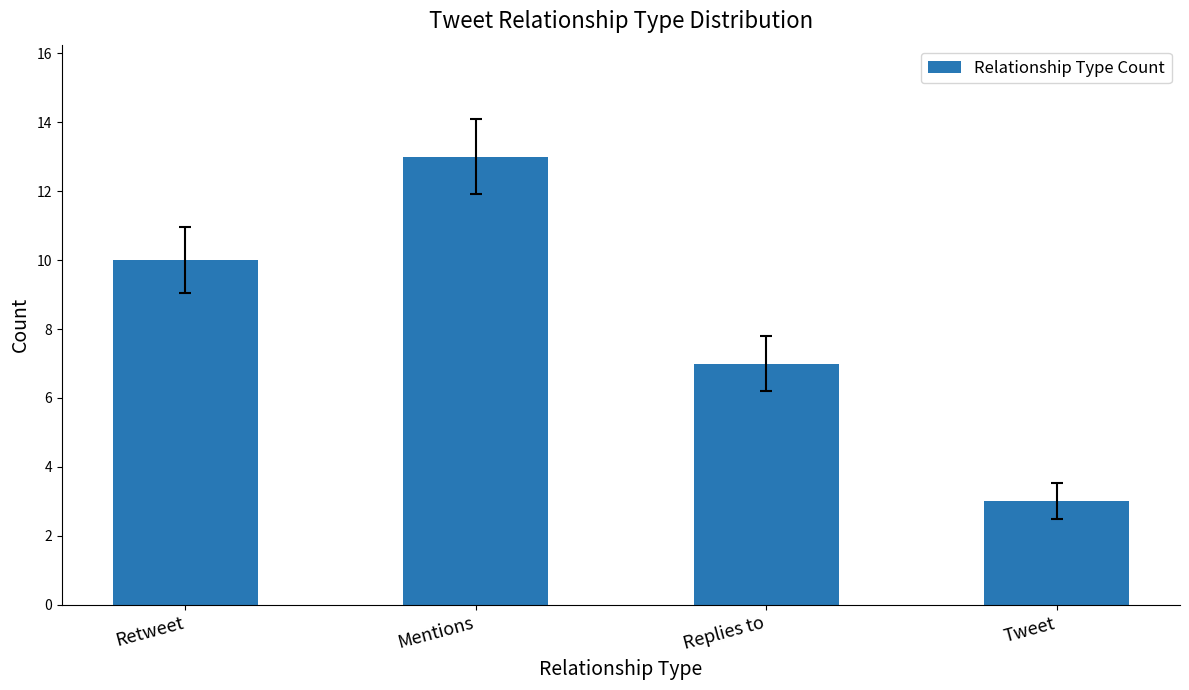

The chart shows a value of 7 at Replies to. True or false?

True